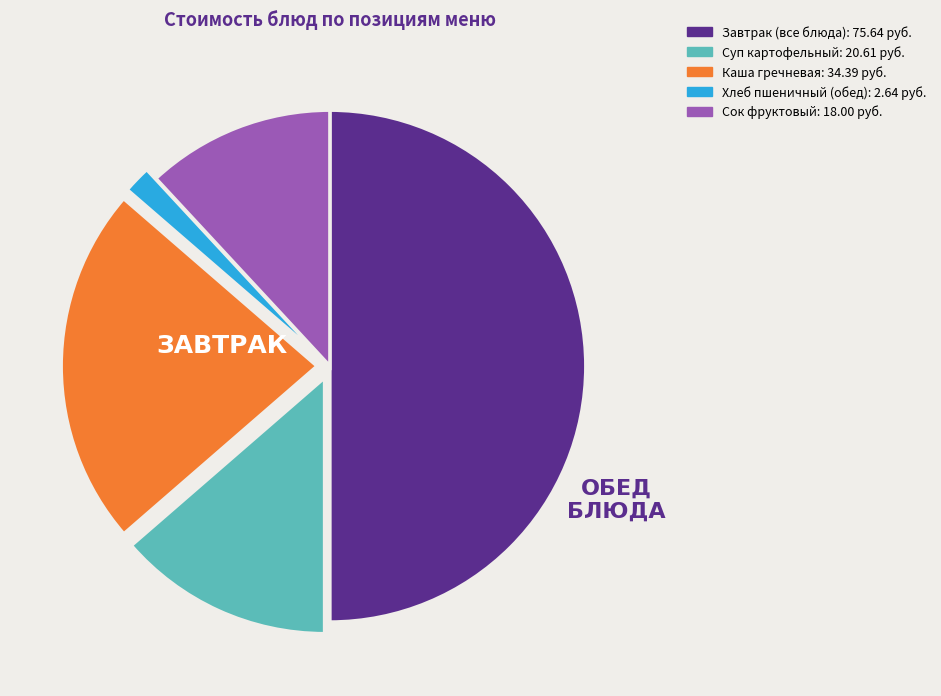

How many segments does this pie chart have?

5